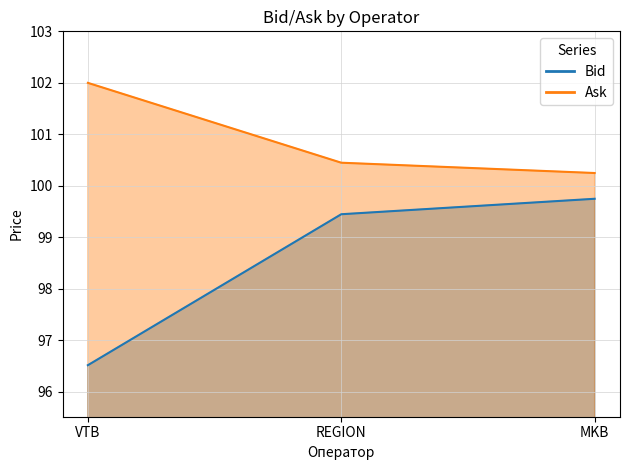

What is the value of the Ask point at the 2nd from the left?

100.5